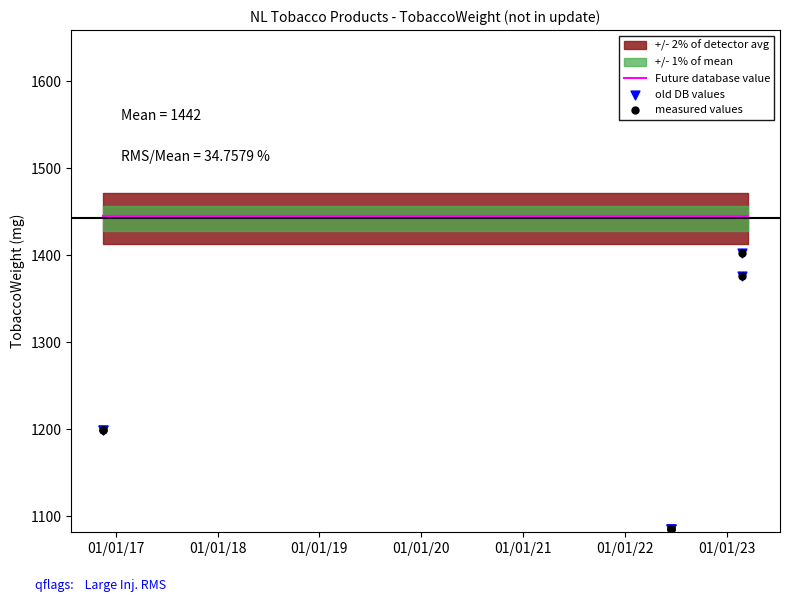

Which series contains the highest Y value?

old DB values